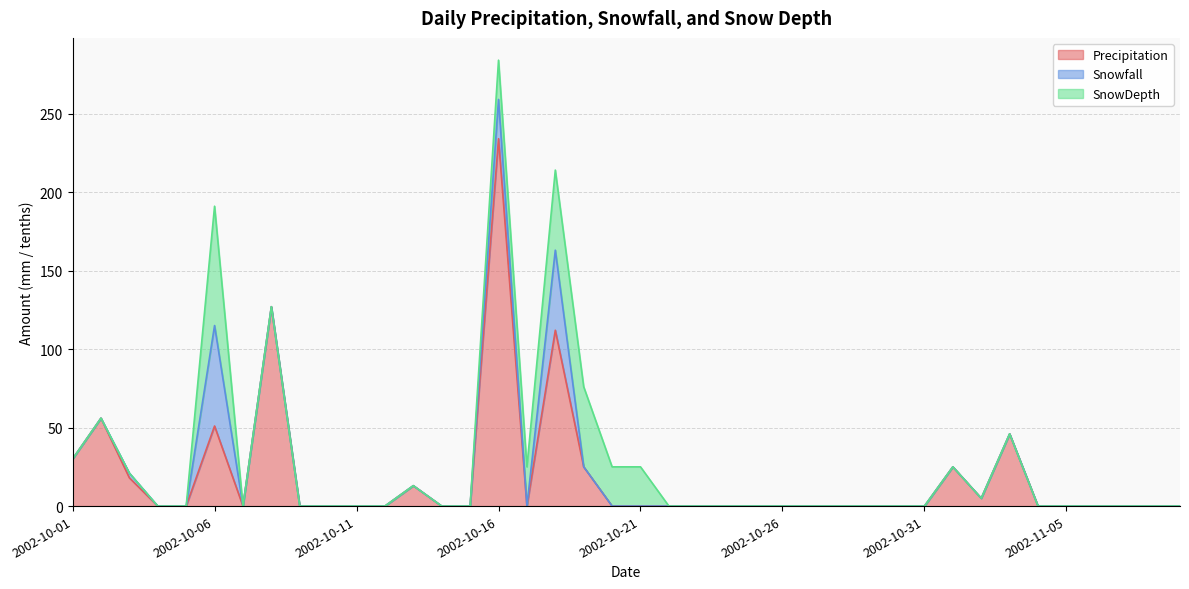

Reading right to left, transcribe all the data shown in this chart.

Precipitation: 0	0	0	0	0	0	46	5	25	0	0	0	0	0	0	0	0	0	0	0	0	25	112	0	234	0	0	13	0	0	0	0	127	0	51	0	0	18	56	30
Snowfall: 0	0	0	0	0	0	0	0	0	0	0	0	0	0	0	0	0	0	0	0	0	0	51	0	25	0	0	0	0	0	0	0	0	0	64	0	0	3	0	0
SnowDepth: 0	0	0	0	0	0	0	0	0	0	0	0	0	0	0	0	0	0	0	25	25	51	51	25	25	0	0	0	0	0	0	0	0	0	76	0	0	0	0	0